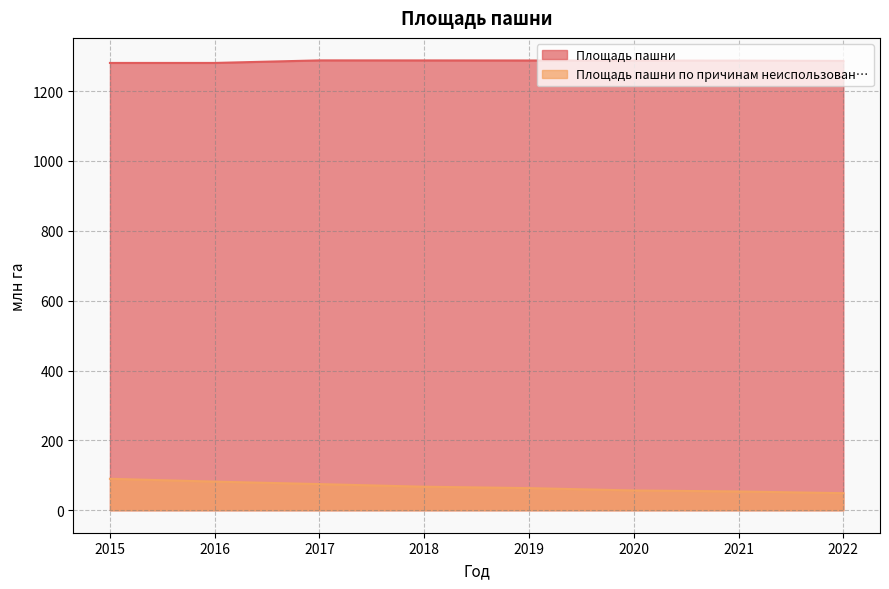

Rank the categories by Площадь пашни value from lowest to highest.

2015, 2016, 2022, 2021, 2020, 2019, 2018, 2017